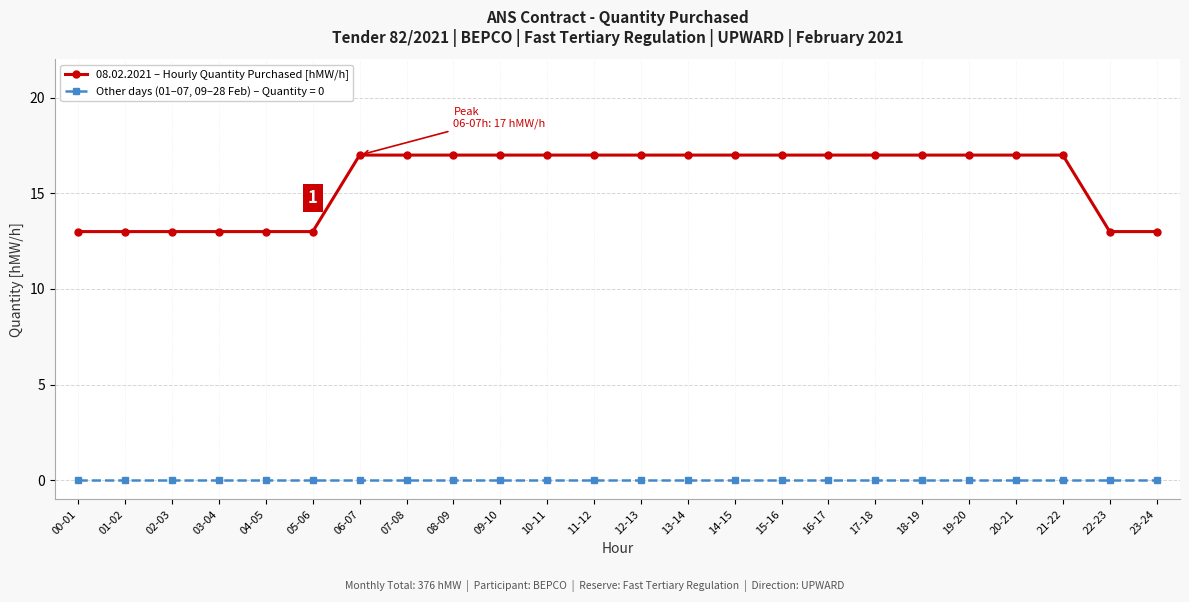

What is the average value of the 08.02.2021 – Hourly Quantity Purchased [hMW/h] series?

16